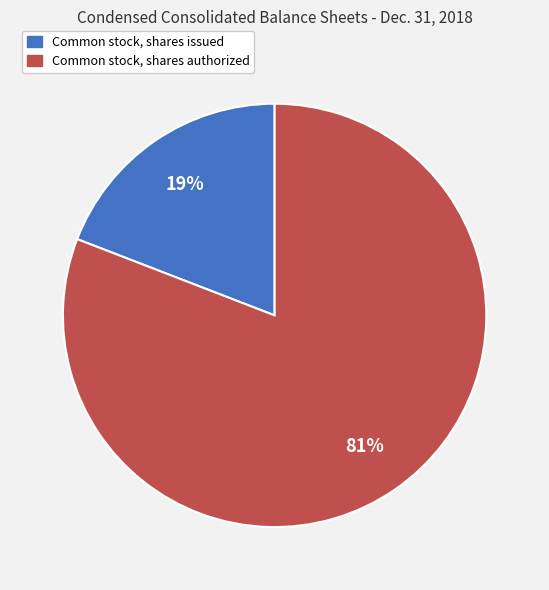

What percentage is the Common stock, shares authorized slice, to the nearest percent?

81%